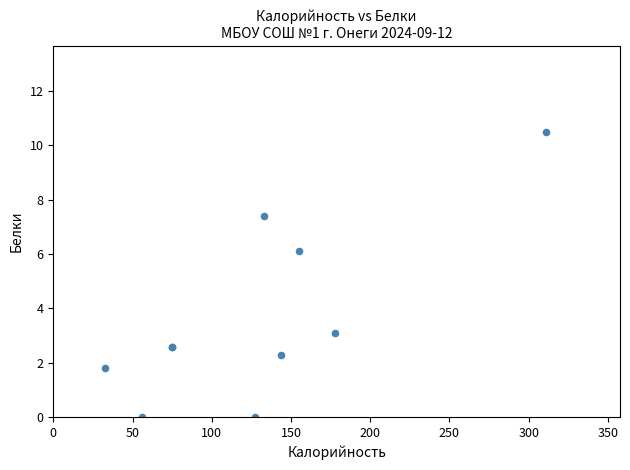

What Y value in the scatter plot is closest to 5?

6.1